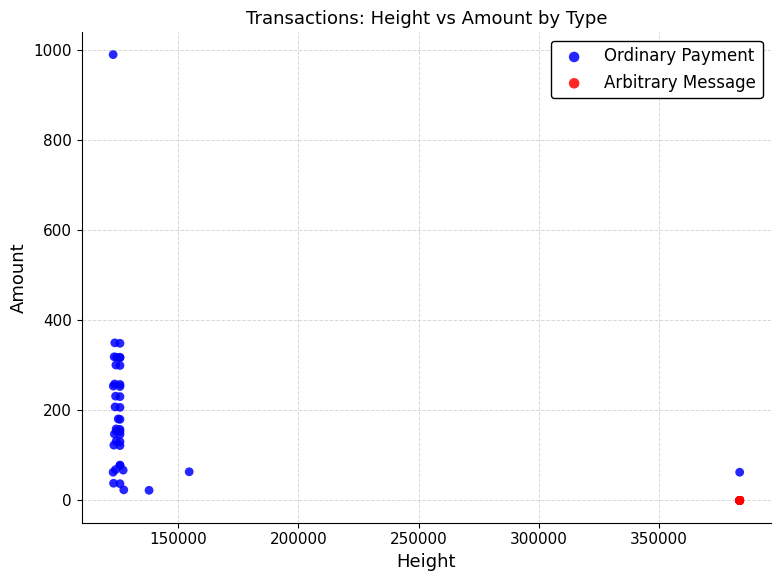

Which series contains the highest Y value?

Ordinary Payment